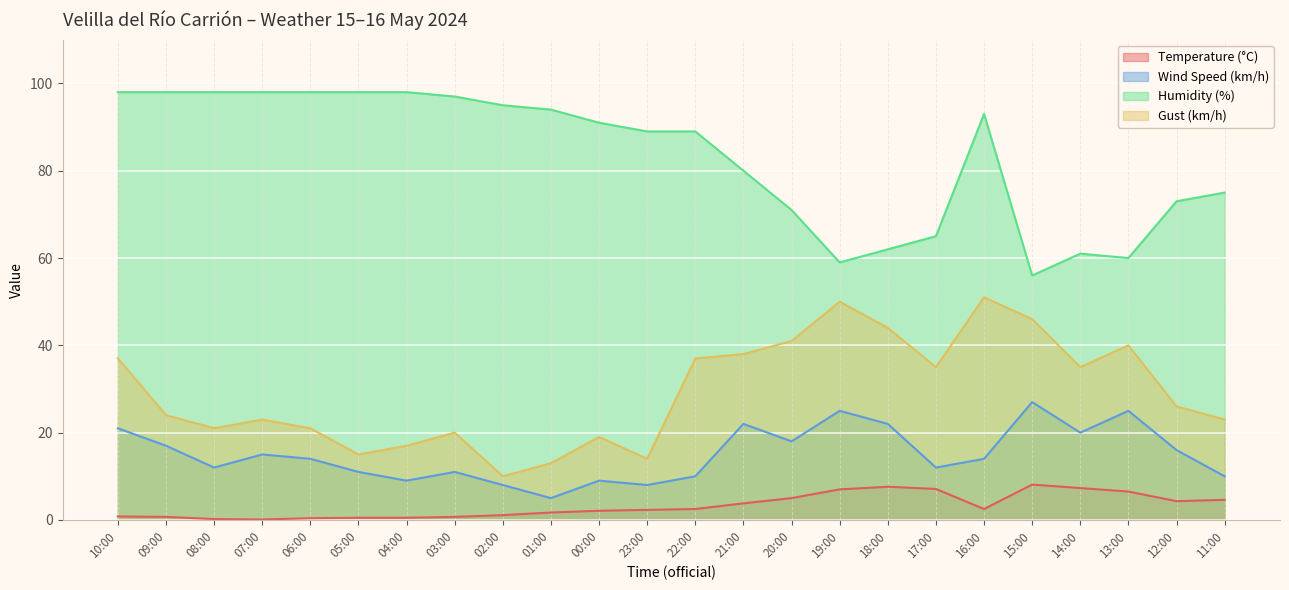

List the labels in order of Wind Speed (km/h) value, smallest first.

01:00, 02:00, 23:00, 04:00, 00:00, 22:00, 11:00, 05:00, 03:00, 08:00, 17:00, 06:00, 16:00, 07:00, 12:00, 09:00, 20:00, 14:00, 10:00, 21:00, 18:00, 19:00, 13:00, 15:00